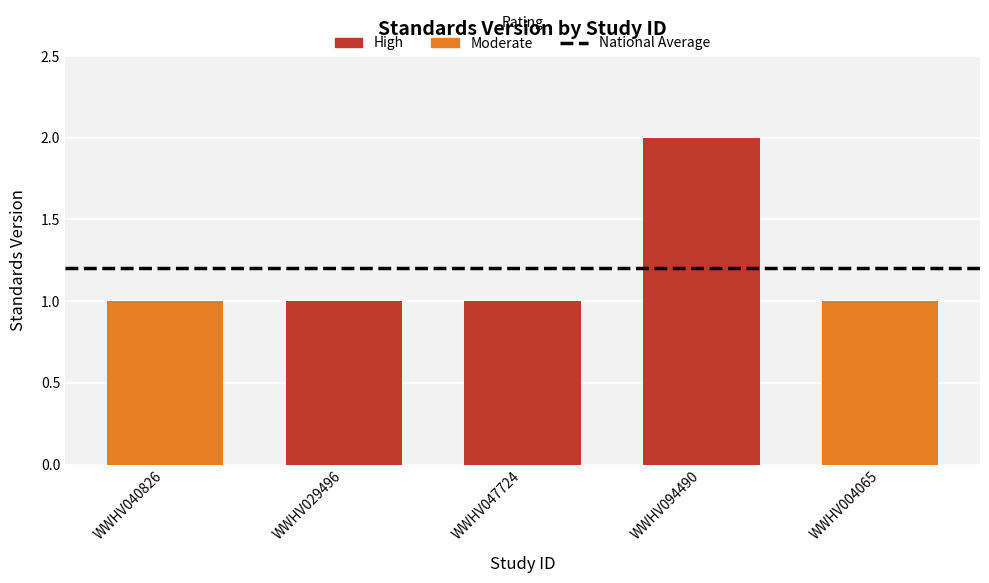

Which label corresponds to the largest value in the chart?

WWHV094490